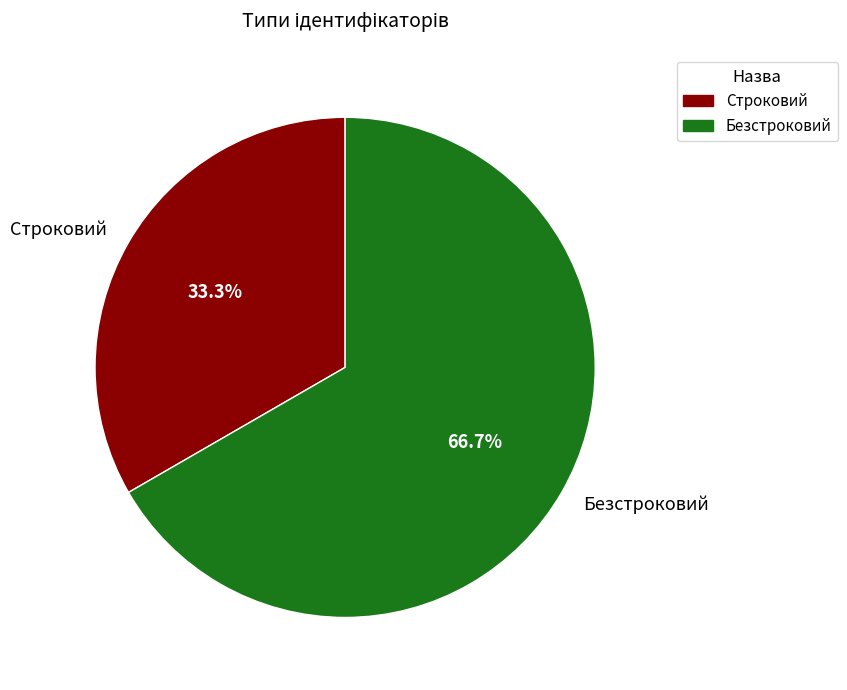

To the nearest percent, what is the difference between the Безстроковий and Строковий slice percentages?

33%